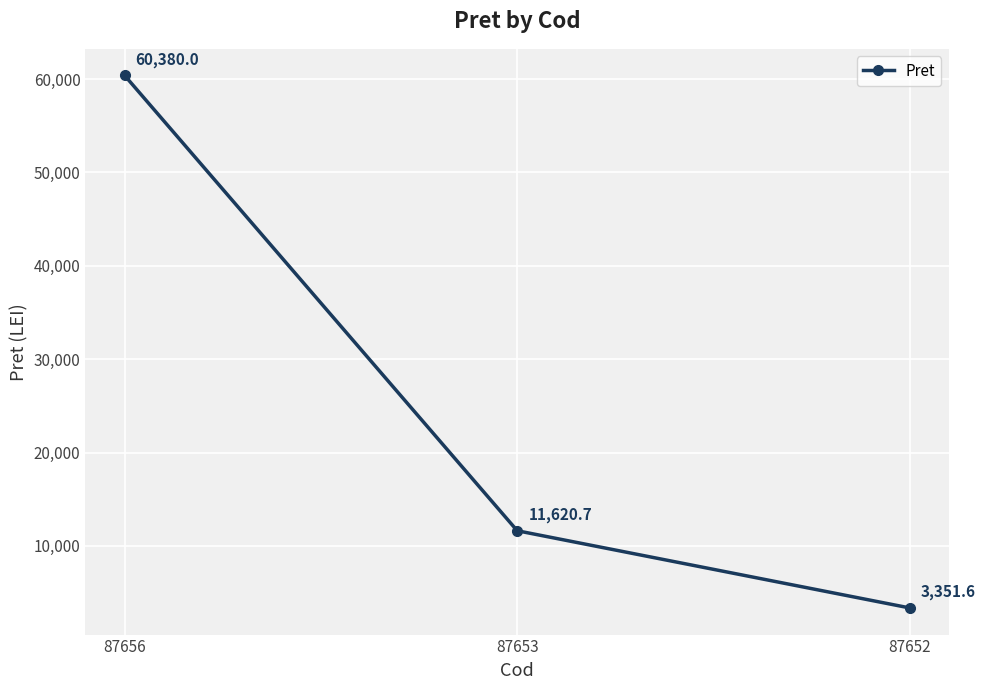

What is the change in value from 87656 to 87652?

-57028.4